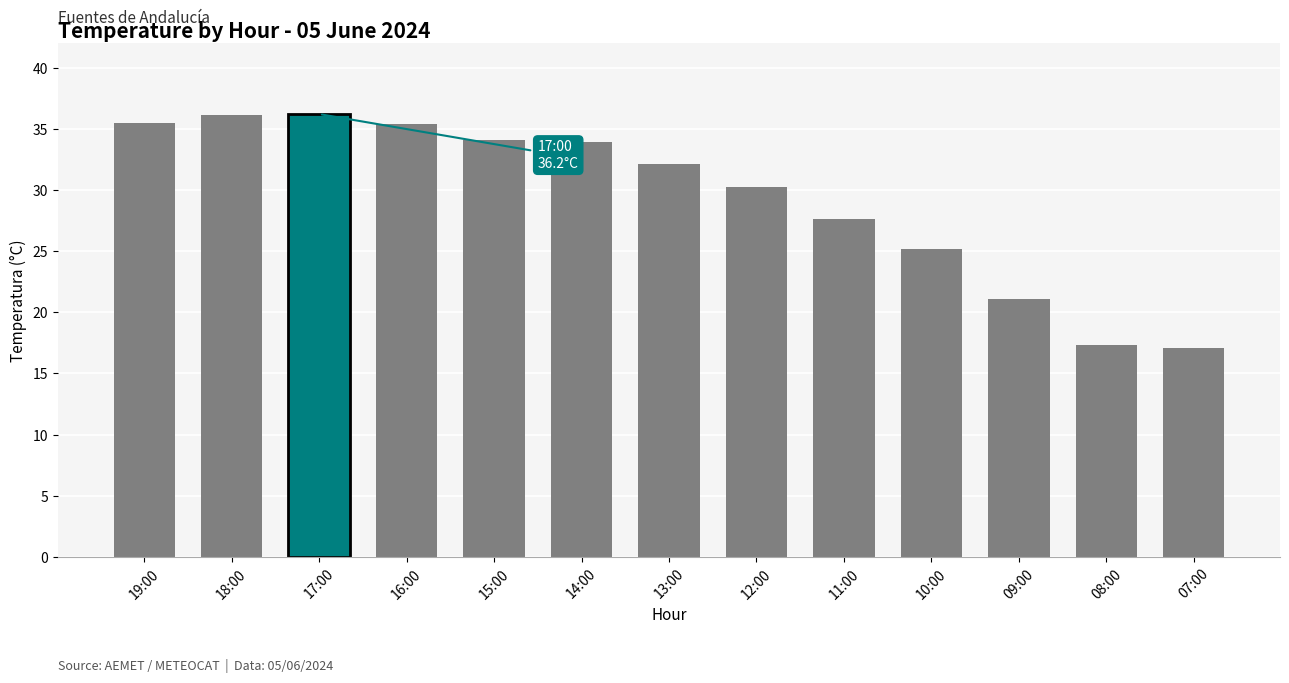

True or false: the data shows 27.5 at 07:00.

False